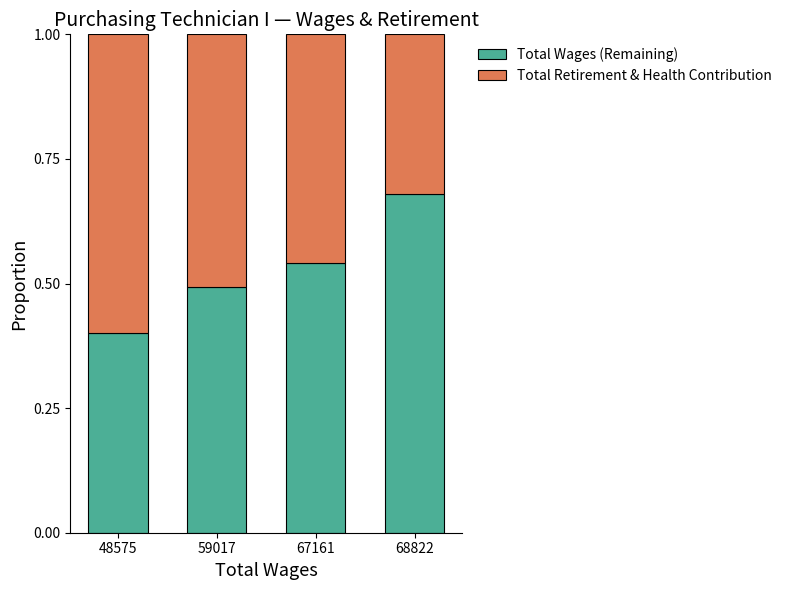

Is it true that Total Wages (Remaining) equals 0.4 at 48575?

True